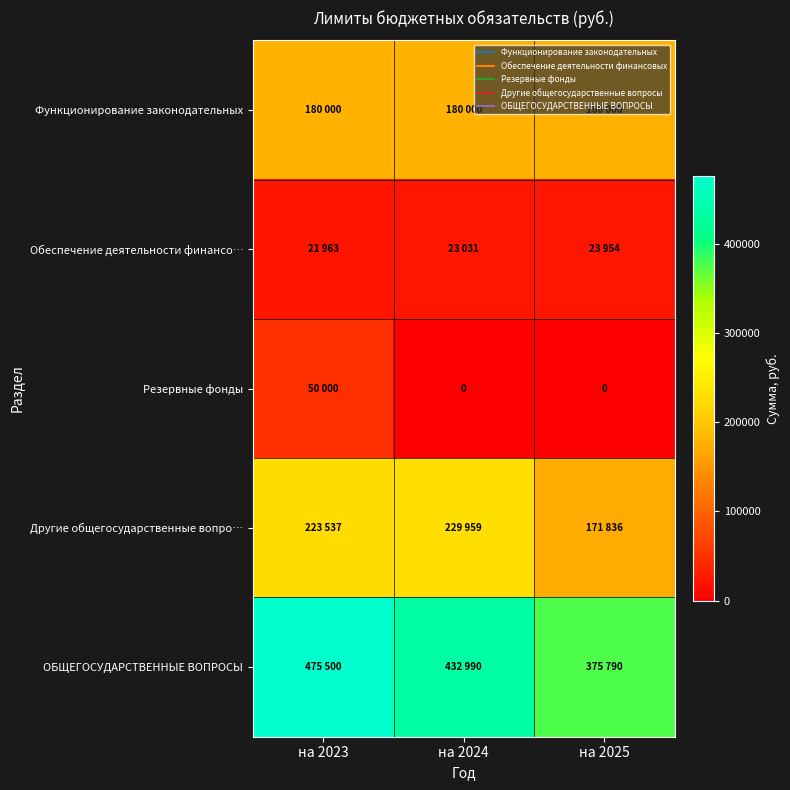

Is it true that Резервные фонды equals 23758 at на 2023?

False